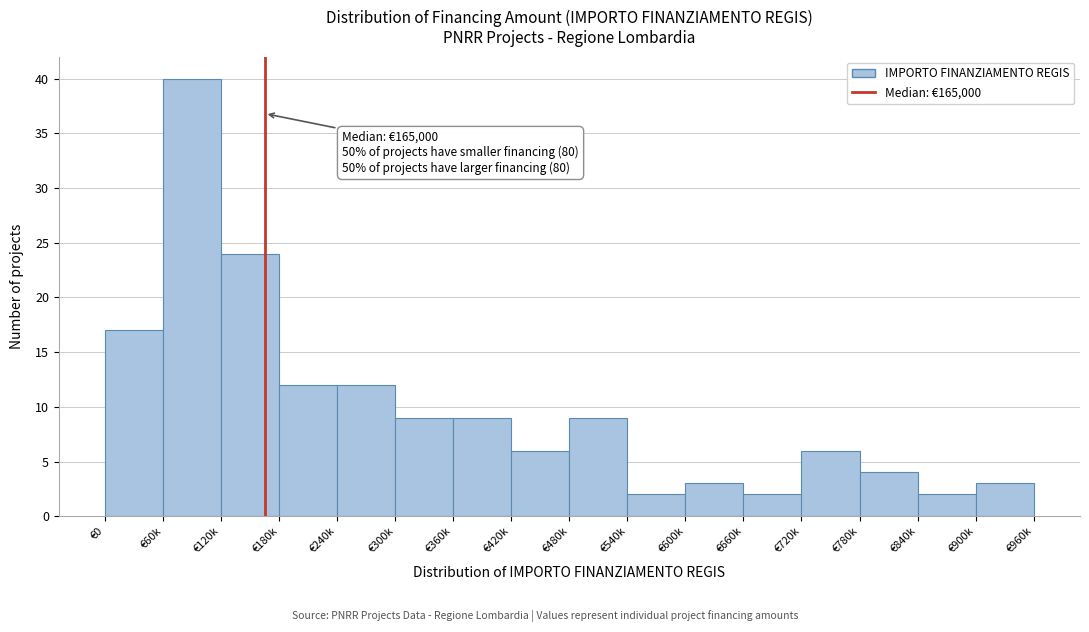

Reading left to right, transcribe all the data shown in this chart.

17	40	24	12	12	9	9	6	9	2	3	2	6	4	2	3